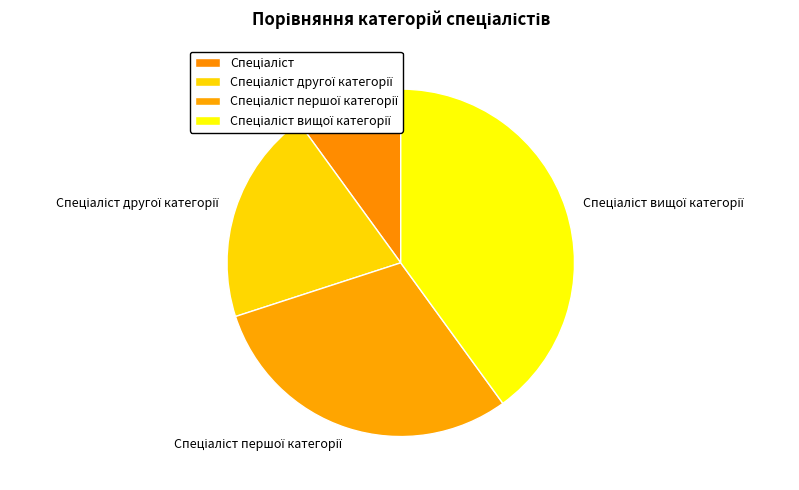

Is there a majority slice in this chart?

No